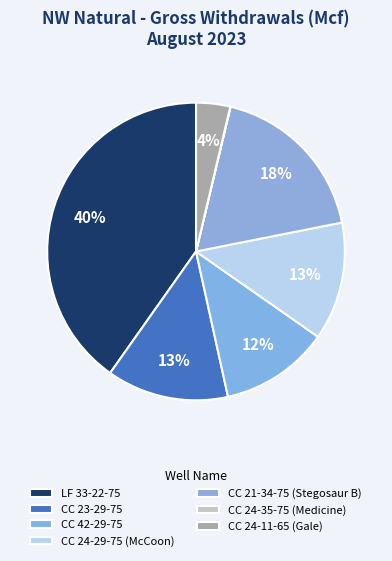

What is the total percentage of CC 21-34-75 (Stegosaur B) and CC 24-29-75 (McCoon)?

31.0%